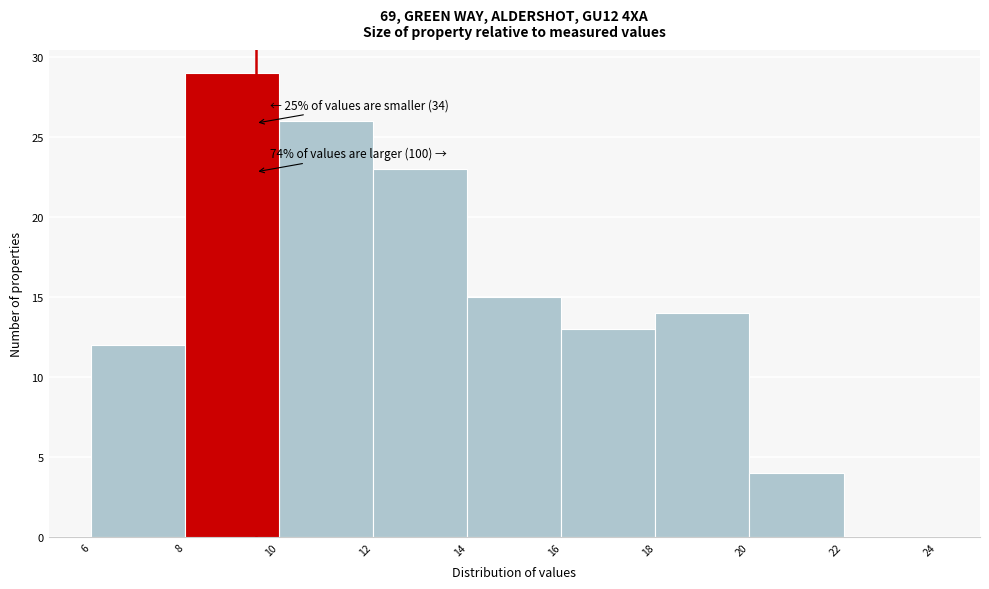

Which range on the x-axis has the tallest bar?

8 to 10